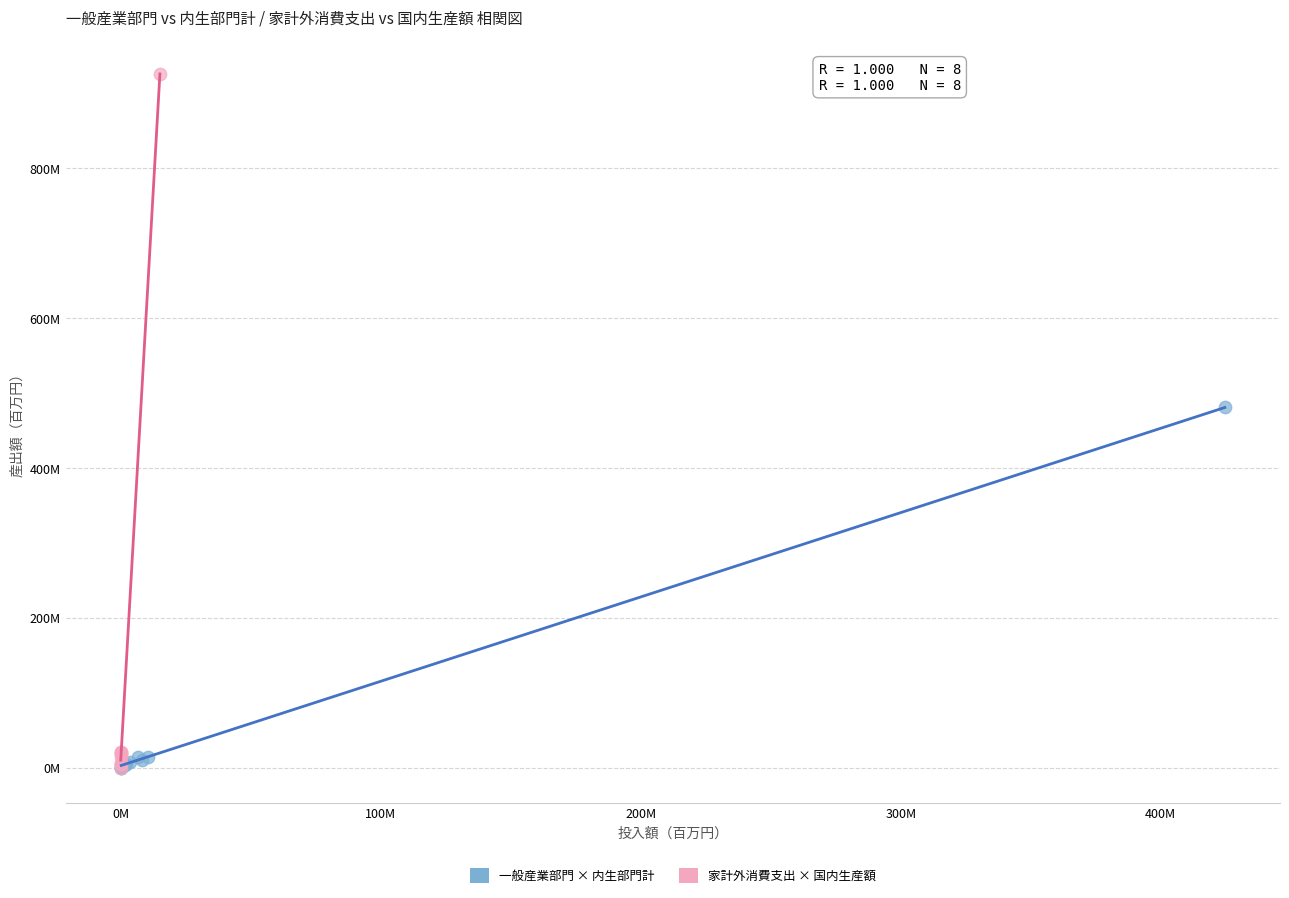

What are all the series names shown in the legend?

一般産業部門 × 内生部門計, 家計外消費支出 × 国内生産額